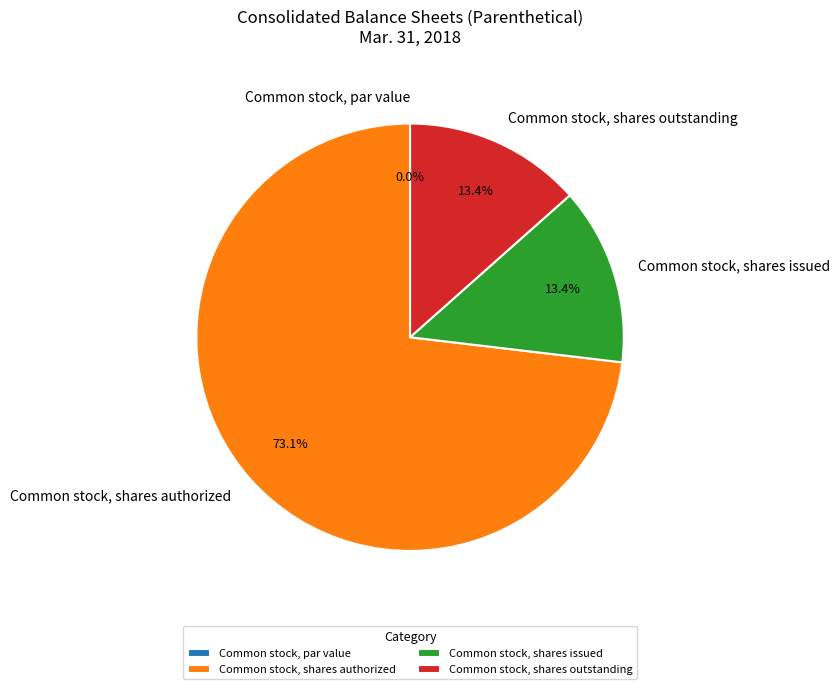

Which category has the smallest portion of the pie?

Common stock, par value